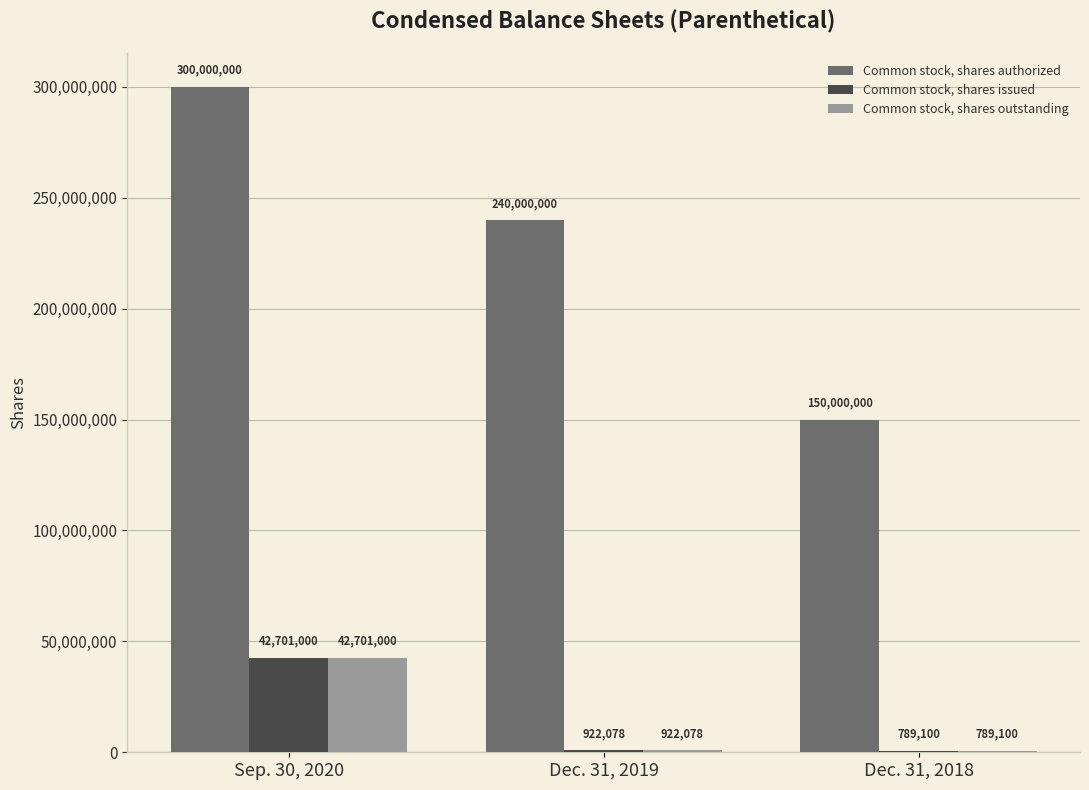

What is the spread (max minus min) of values at Dec. 31, 2019?

239077922